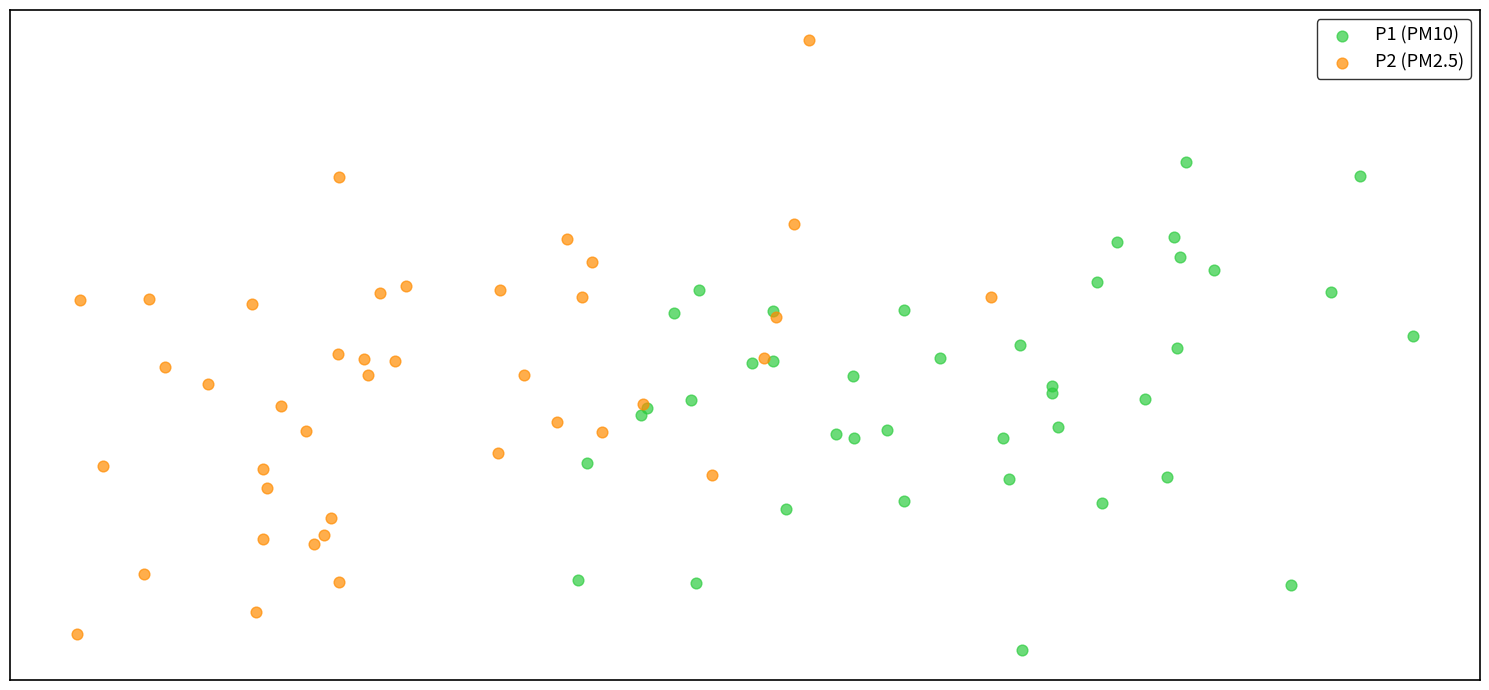

Which series contains the highest Y value?

P2 (PM2.5)